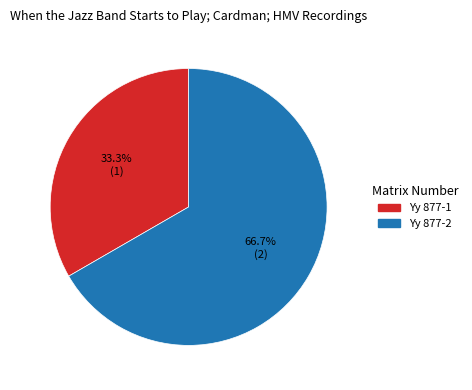

Is it true that Yy 877-2 is 67% of the pie?

True